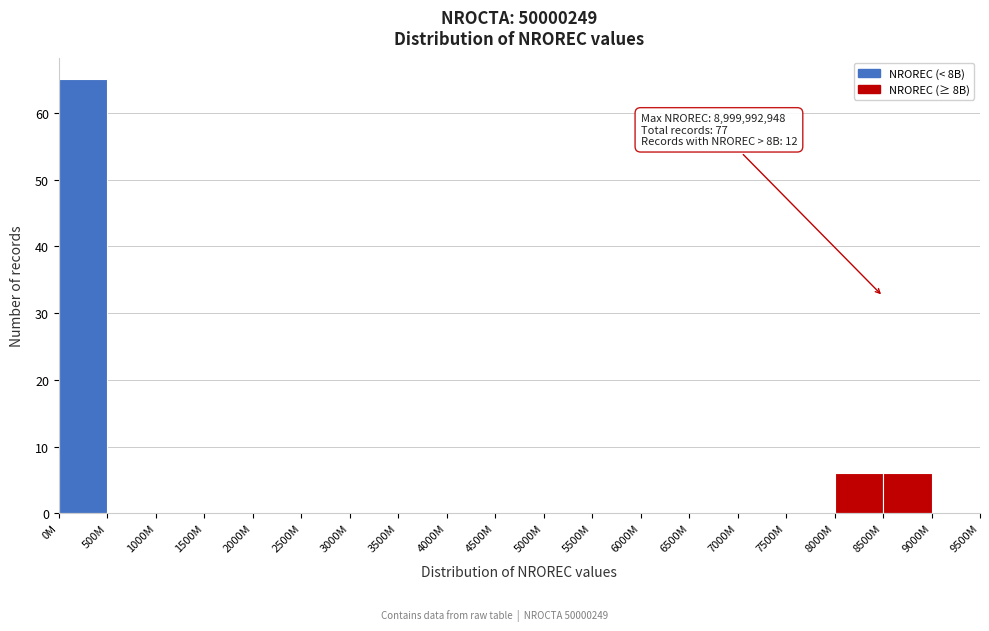

What is the sum of all values?

77